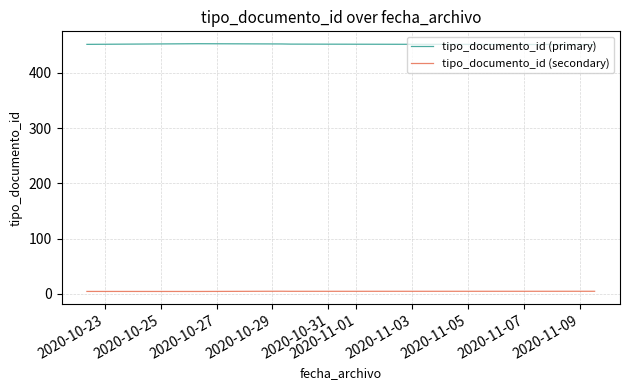

What is the greatest value displayed?

452.9